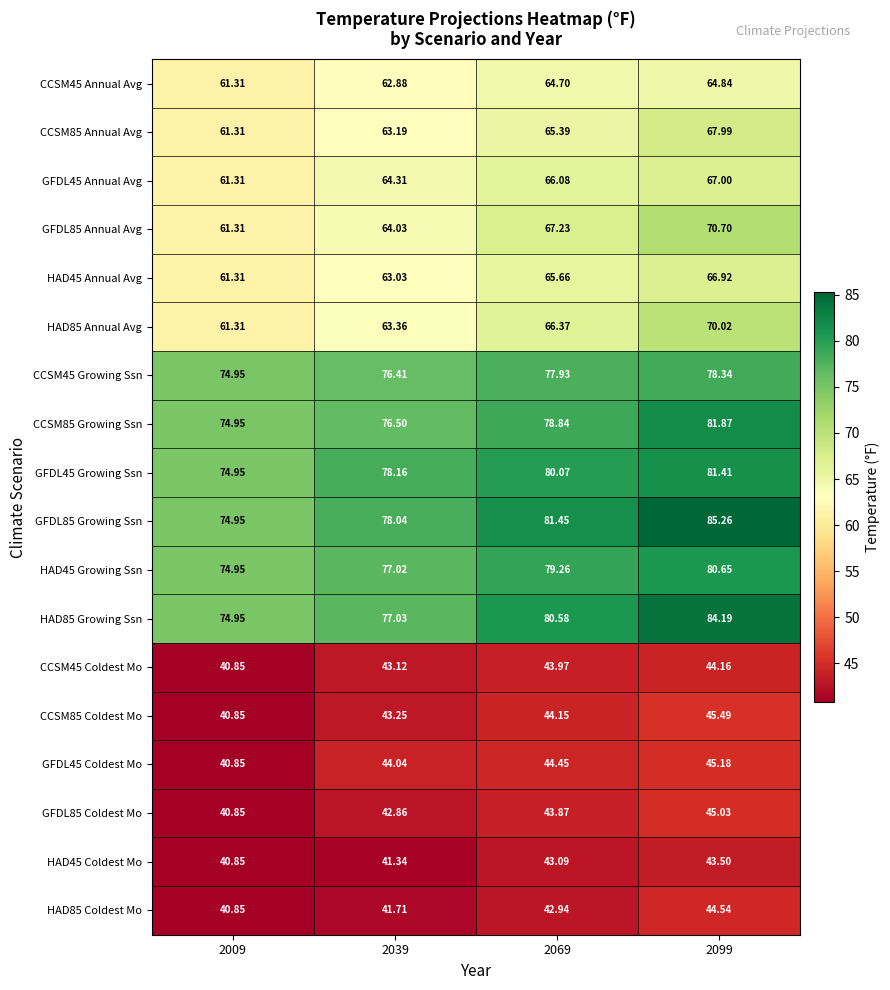

What is the greatest value displayed?

85.3